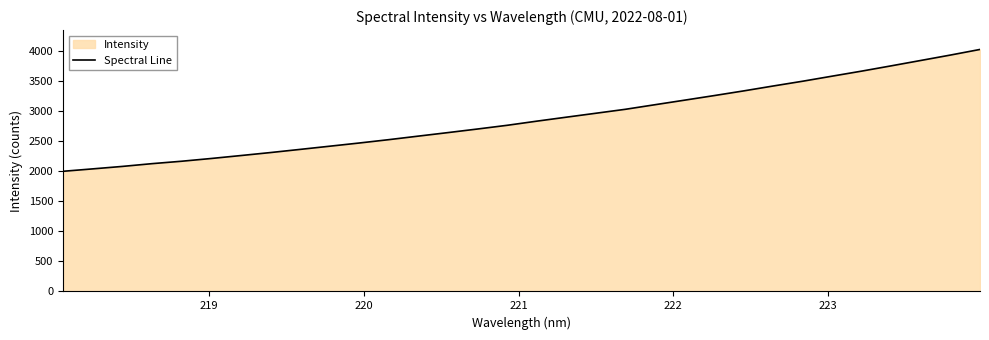

What is the average value?

2876.8